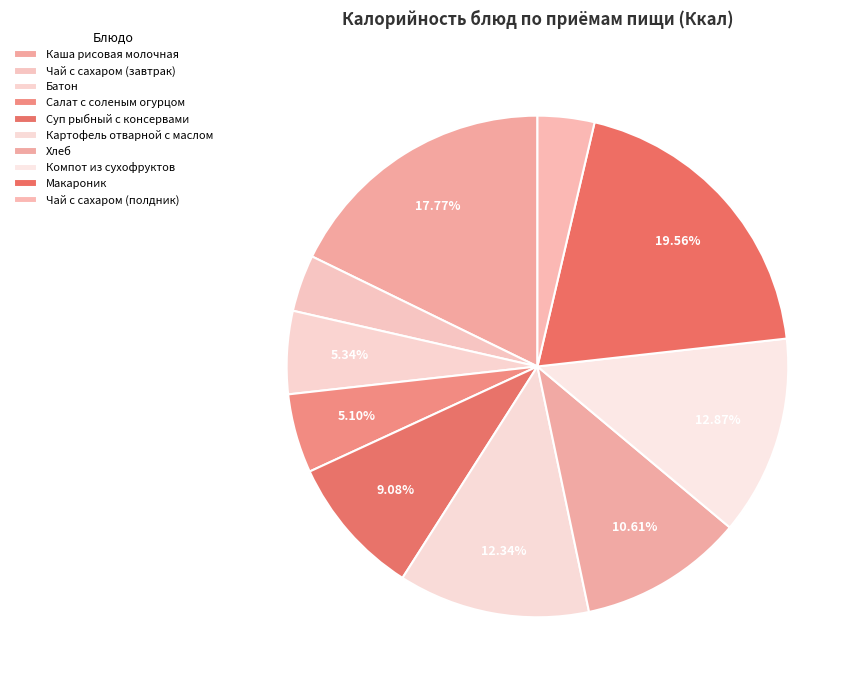

How many segments does this pie chart have?

10